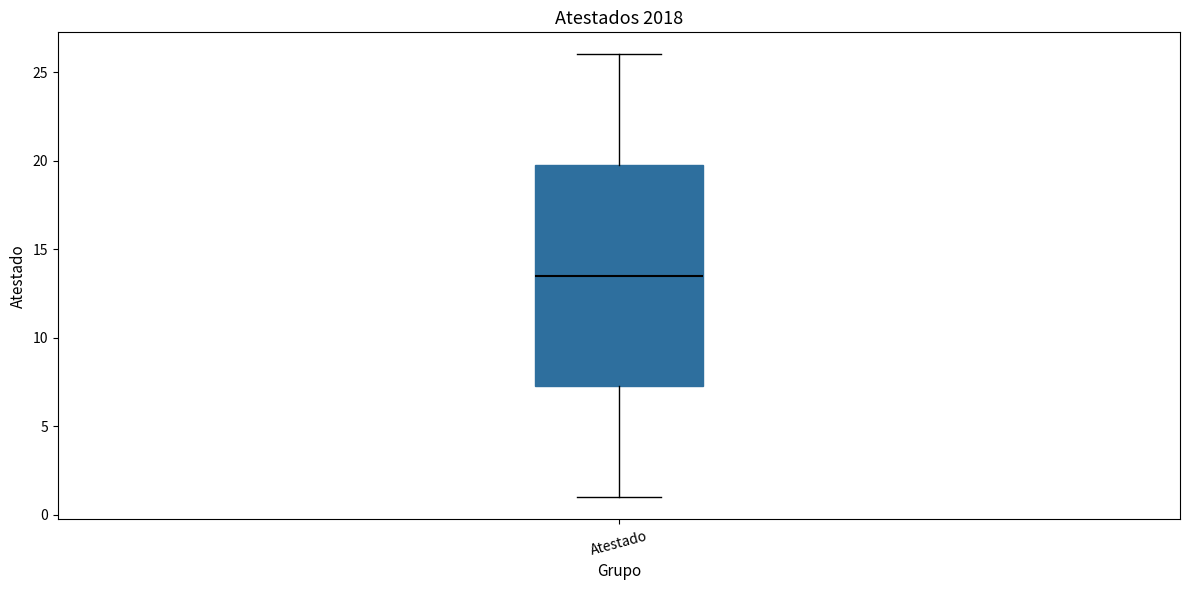

Where does the lower whisker of the box for Atestado end on the y-axis? The values are not printed on the chart, so give them approximately, as read against the axis.

1.0